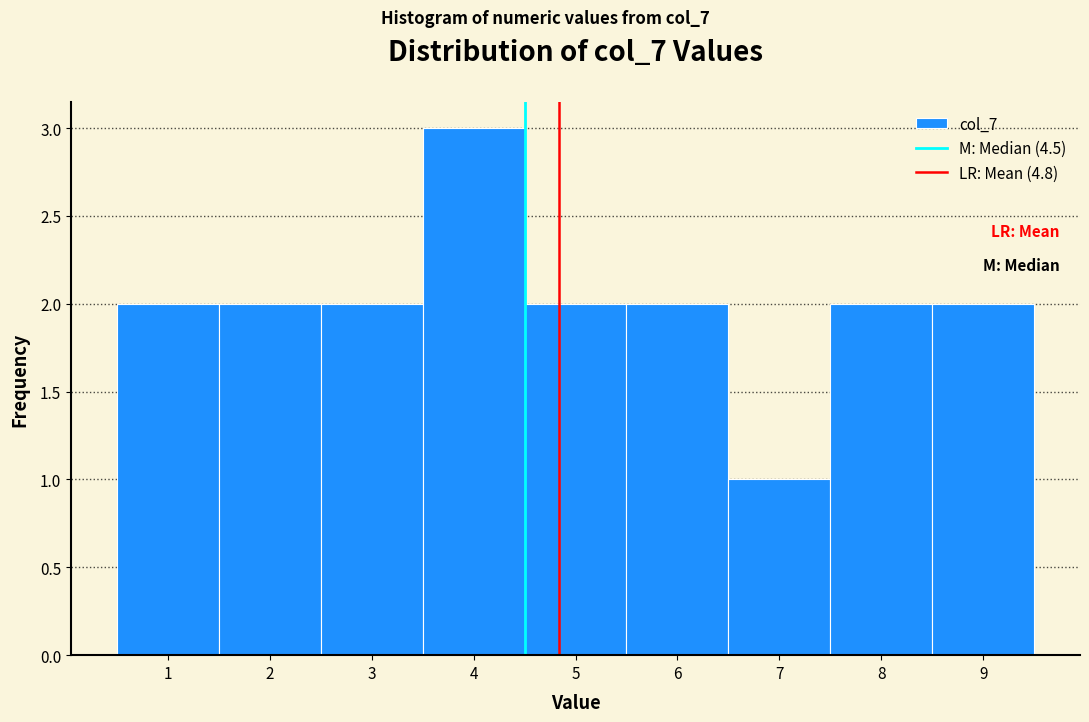

What is the height of the bar covering 0.5 to 1.5 on the x-axis? The values are not printed on the chart, so give them approximately, as read against the axis.

2